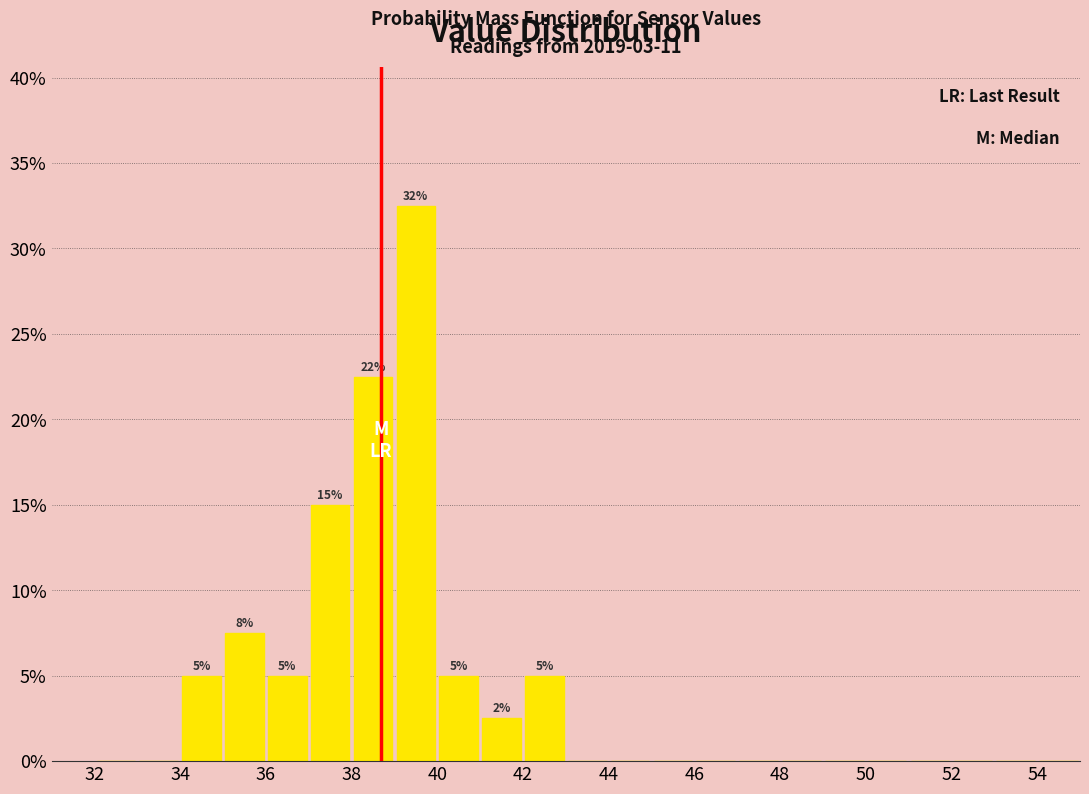

Over which range of the x-axis is the bar tallest?

39 to 40